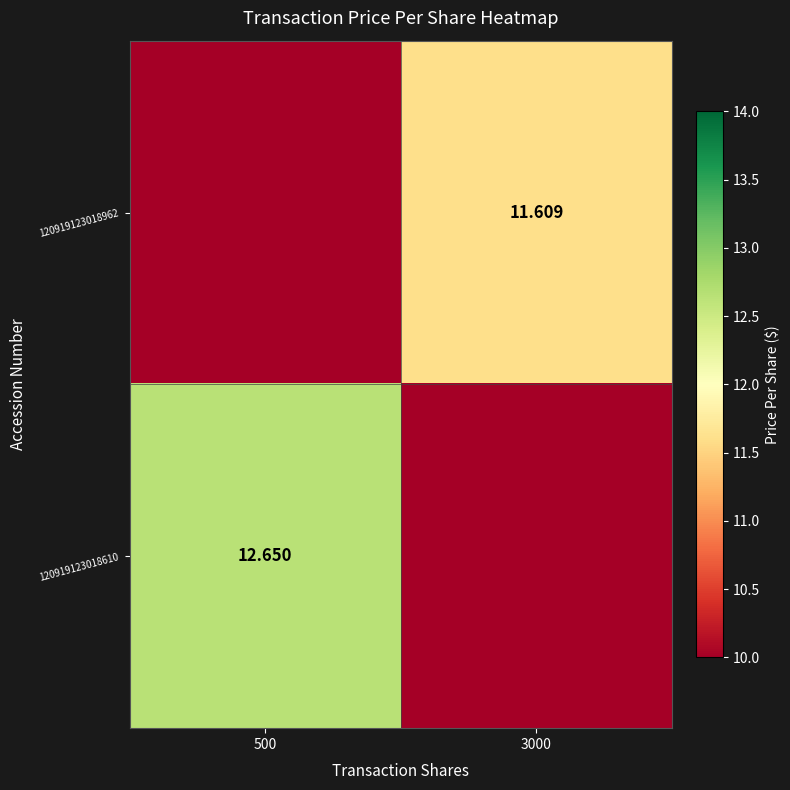

Is the value of 120919123018610 at 500 greater than the value of 120919123018962 at 3000?

Yes